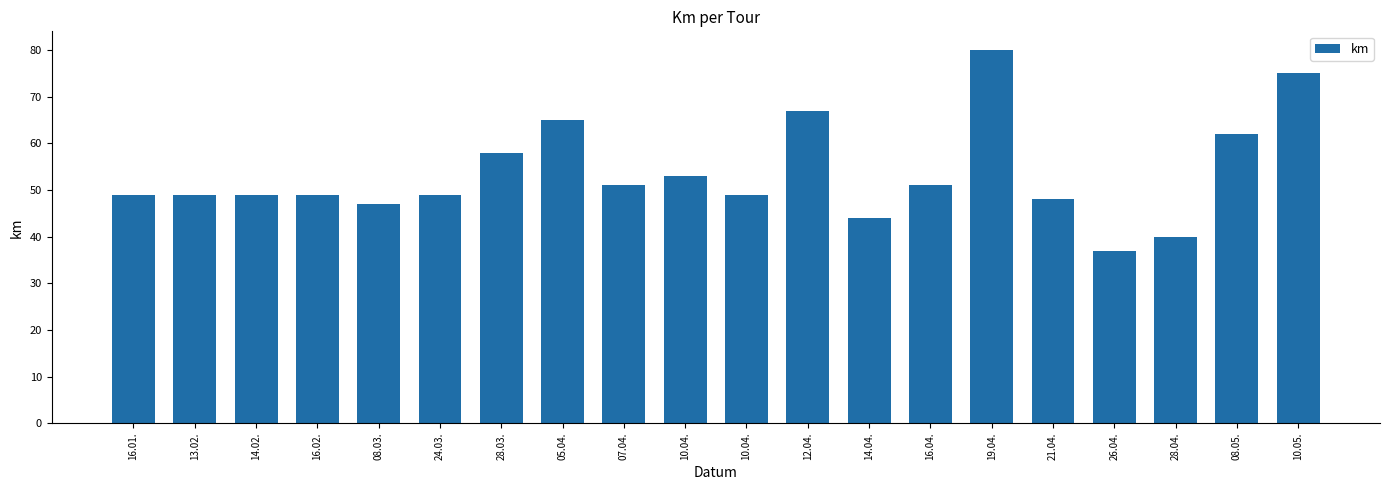

Rank the categories by value from highest to lowest.

19.04., 10.05., 12.04., 05.04., 08.05., 28.03., 10.04., 07.04., 16.04., 16.01., 13.02., 14.02., 16.02., 24.03., 10.04., 21.04., 08.03., 14.04., 28.04., 26.04.